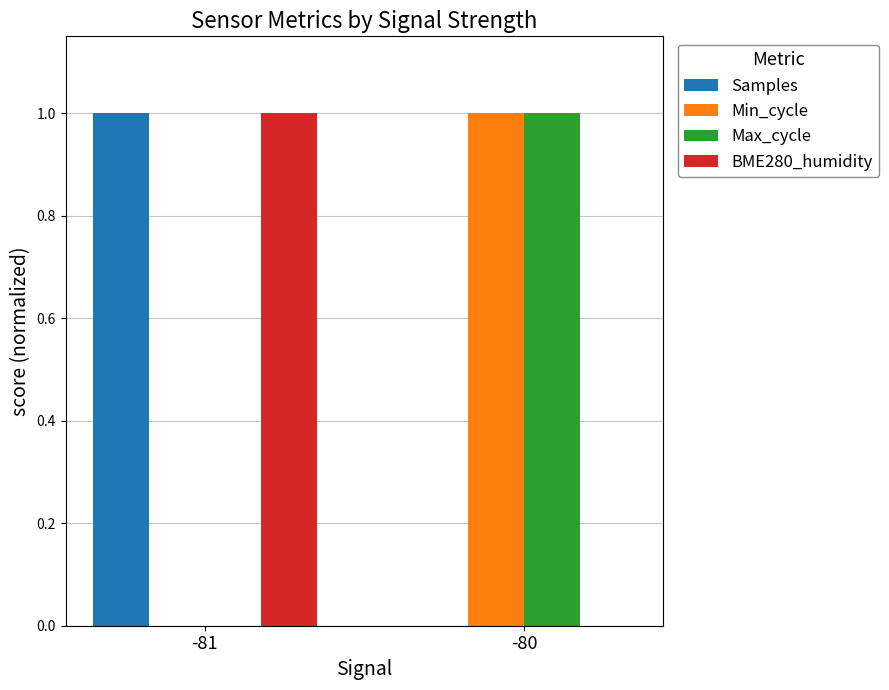

How many positive values does the Samples series have?

1